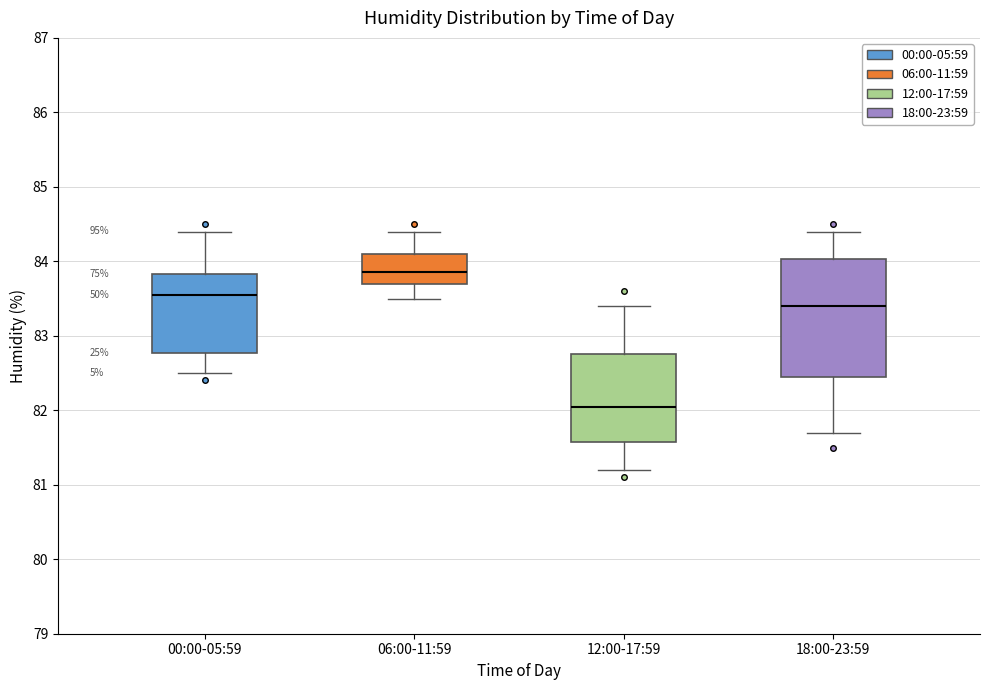

Which box is the tallest, from its lower edge to its upper edge?

18:00-23:59